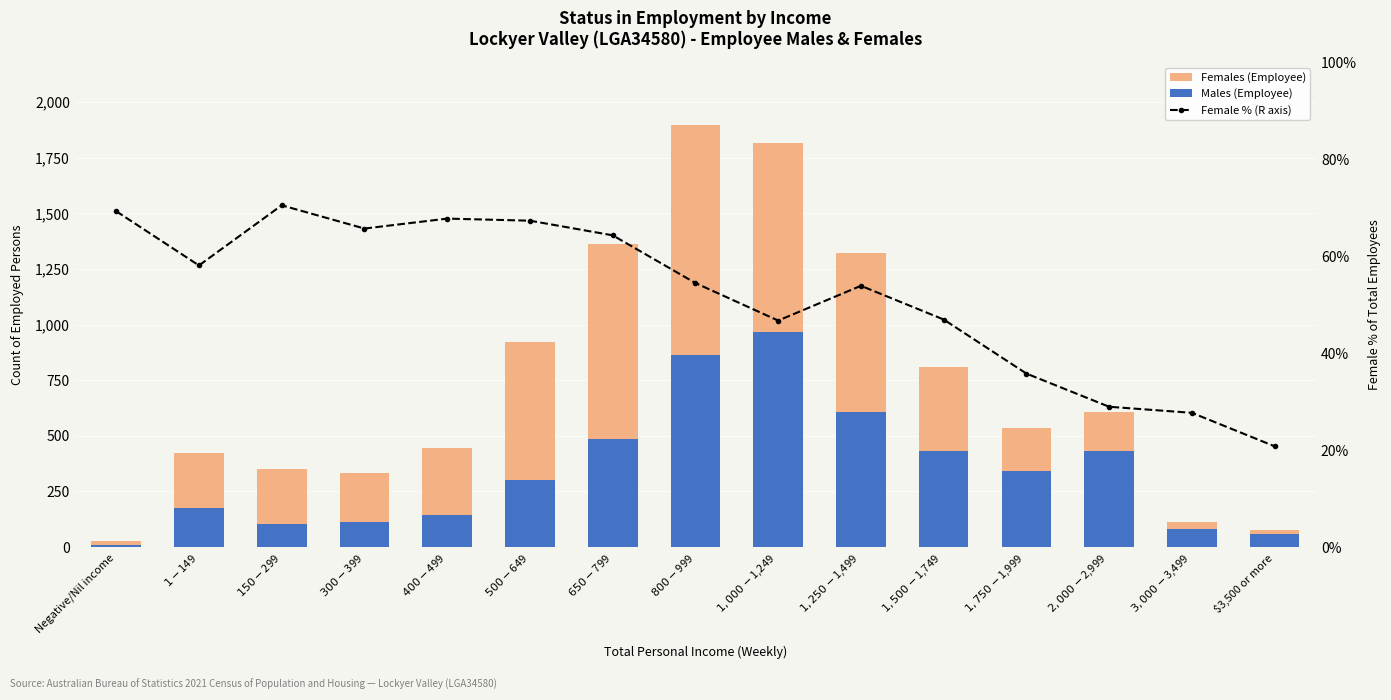

How many data points in Males (Employee) are above 301?

7